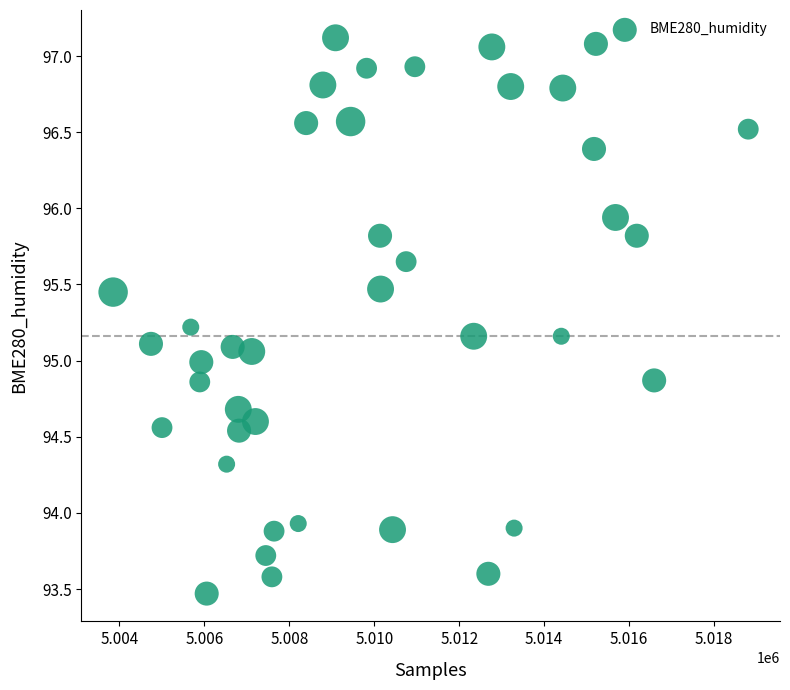

What is the range of X values (max minus min)?

14952.0